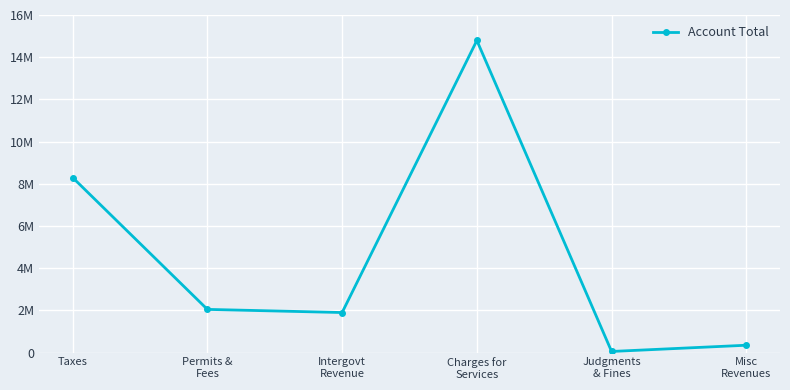

The value at Judgments
& Fines is 15204. True or false?

False